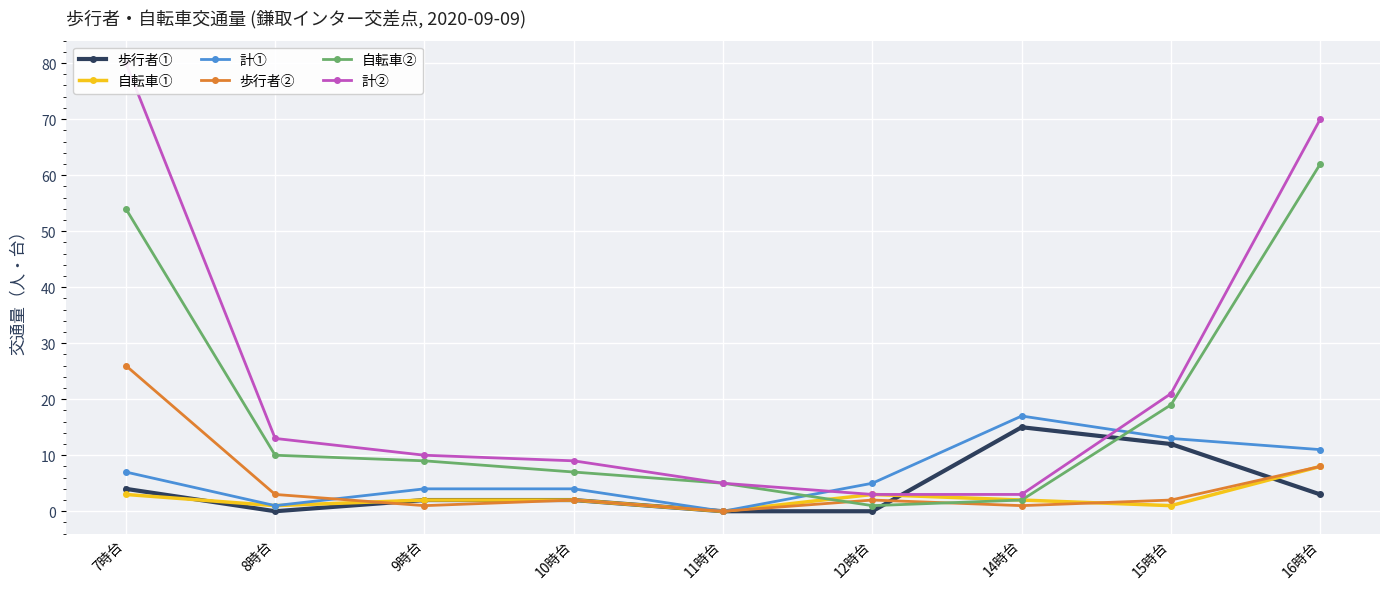

What are all the series names shown in the legend?

歩行者①, 自転車①, 計①, 歩行者②, 自転車②, 計②